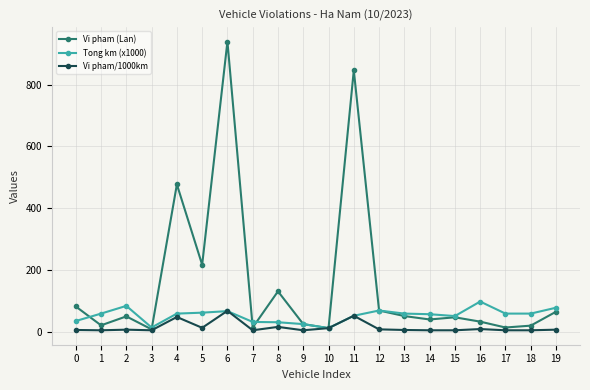

The value of Tong km (x1000) at 16 is 47. True or false?

False